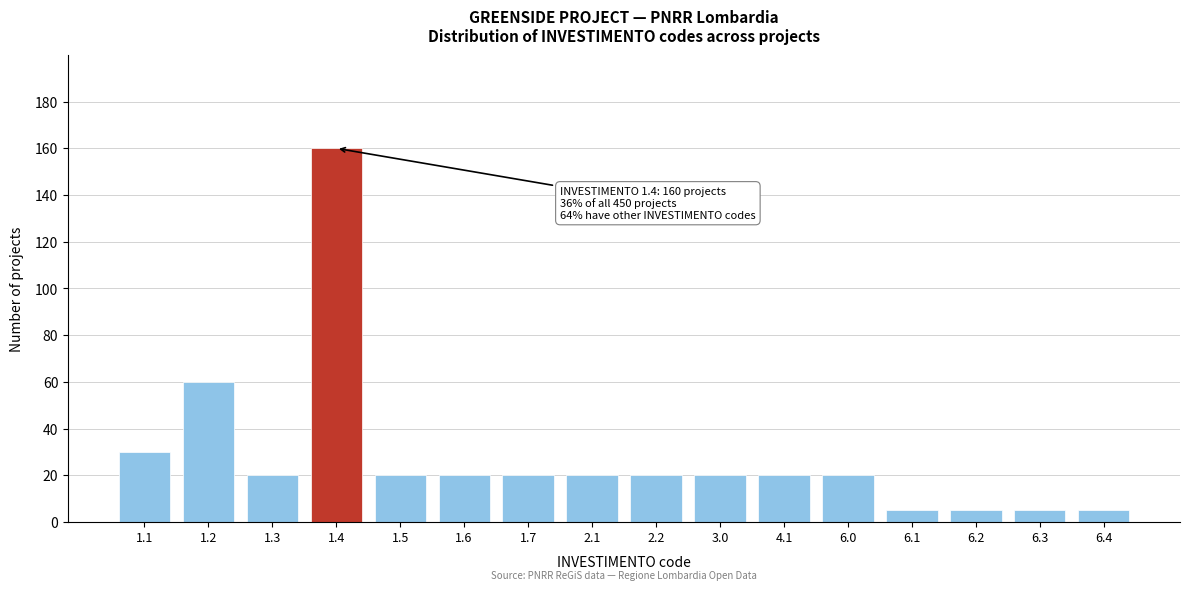

Reading left to right, extract all data points from this chart.

30	60	20	160	20	20	20	20	20	20	20	20	5	5	5	5